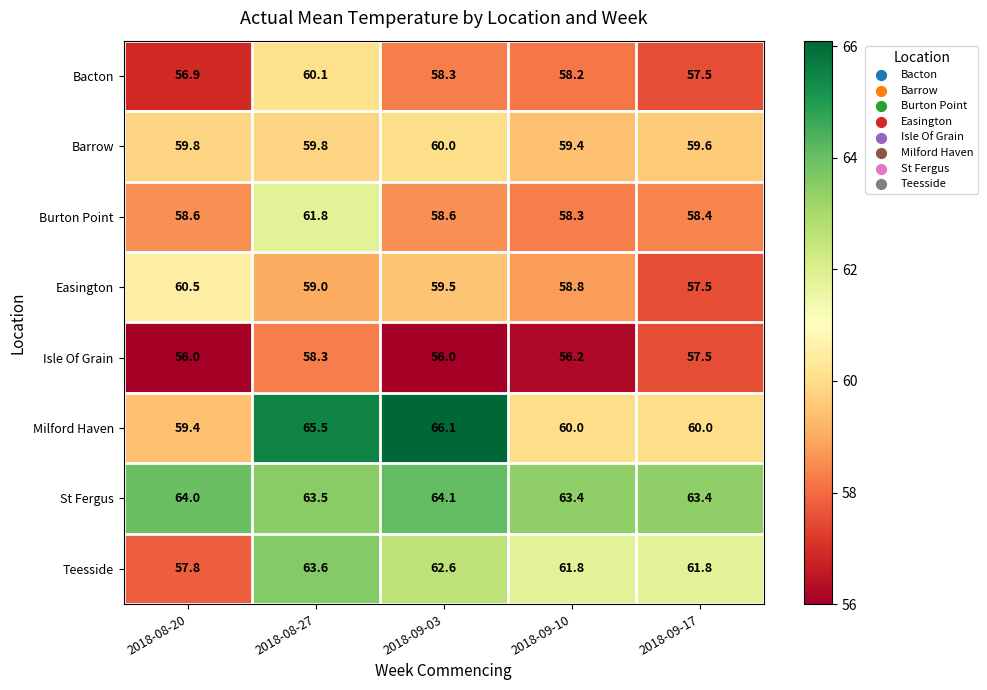

True or false: Teesside has a value of 32.5 at 2018-08-20.

False